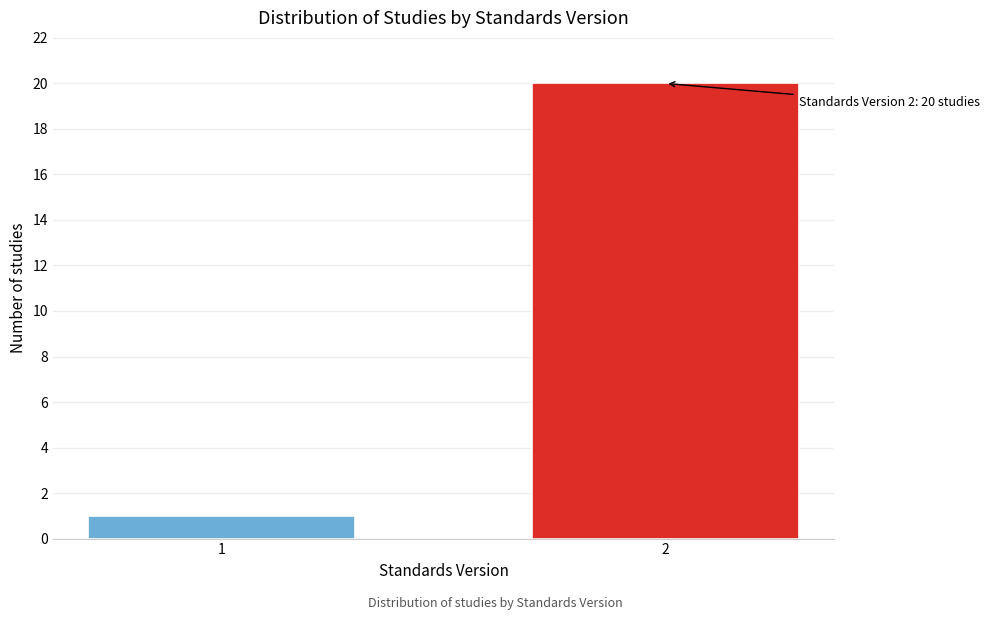

Reading left to right, list all the values displayed in this chart.

1	20